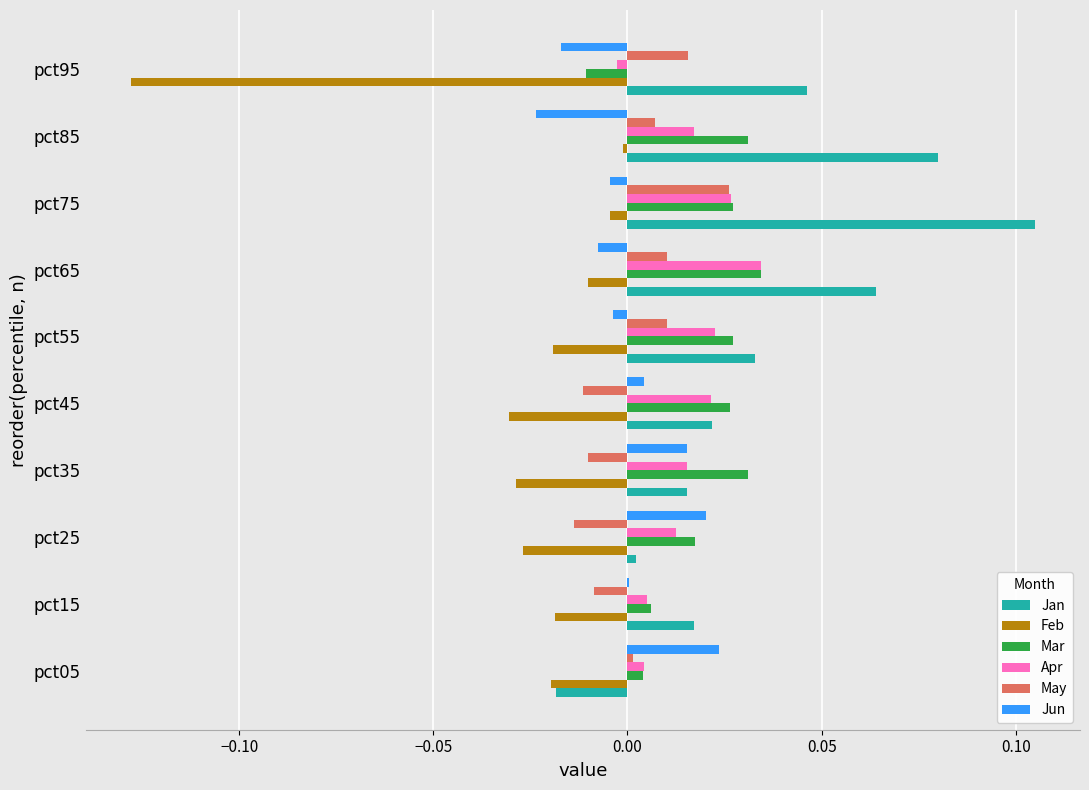

Which series changed the most between pct35 and pct75?

Jan